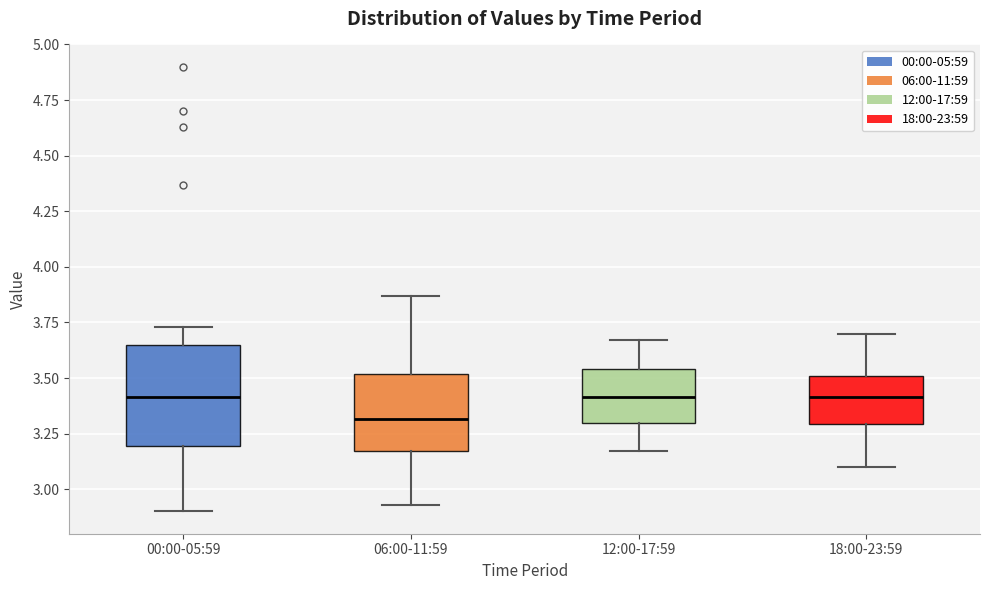

Comparing the boxes themselves (not the whiskers), which one is the tallest?

00:00-05:59